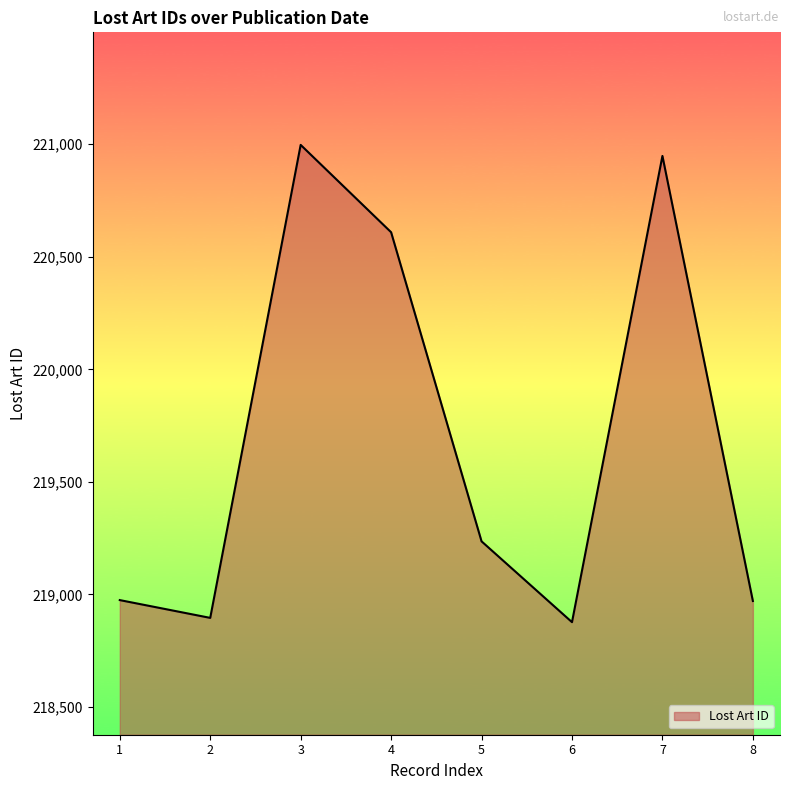

The value at 1 is 218975. True or false?

True